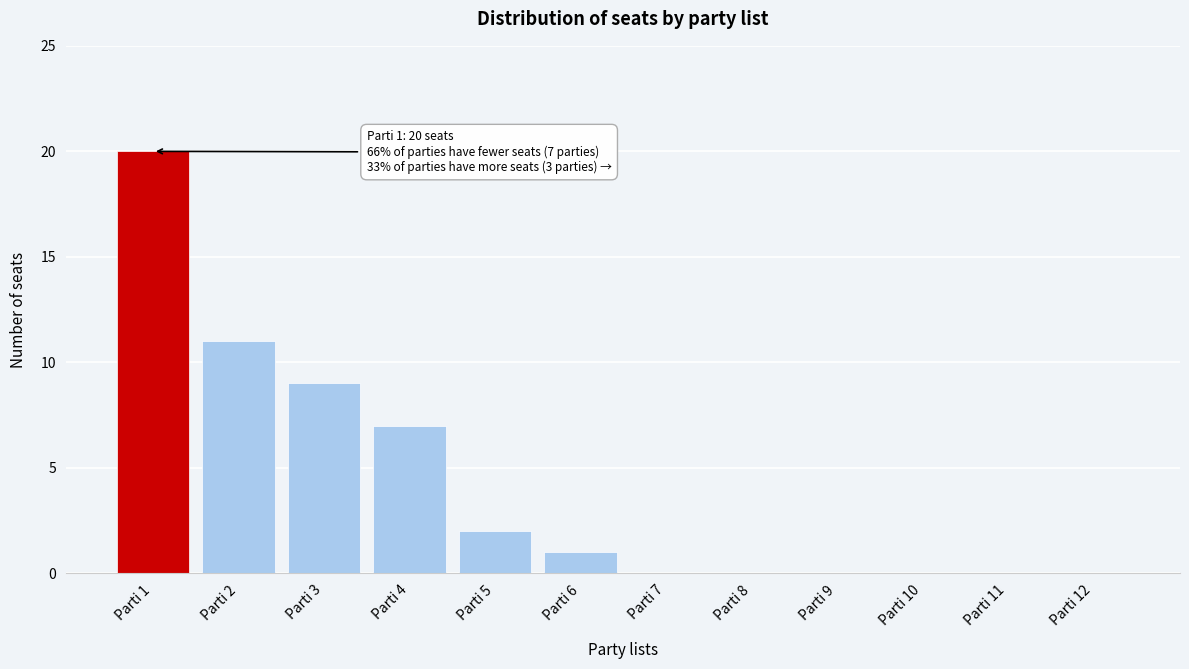

Reading left to right, list all the values displayed in this chart.

Parti 1=20	Parti 2=11	Parti 3=9	Parti 4=7	Parti 5=2	Parti 6=1	Parti 7=0	Parti 8=0	Parti 9=0	Parti 10=0	Parti 11=0	Parti 12=0